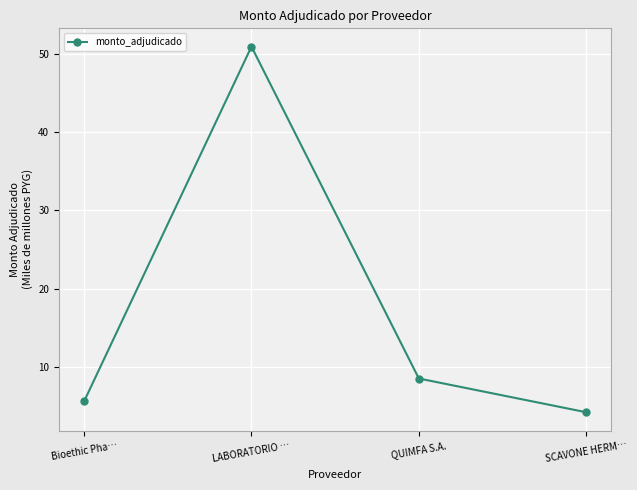

How many lines are shown in the chart?

1